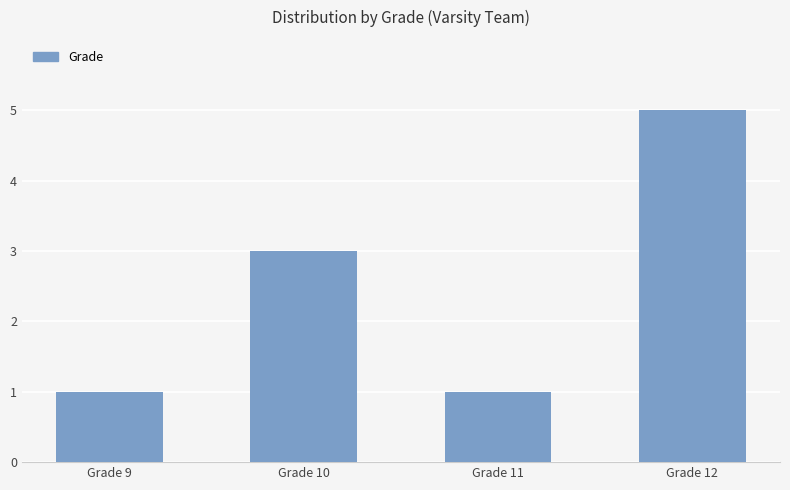

Between Grade 10 and Grade 12, which is larger?

Grade 12